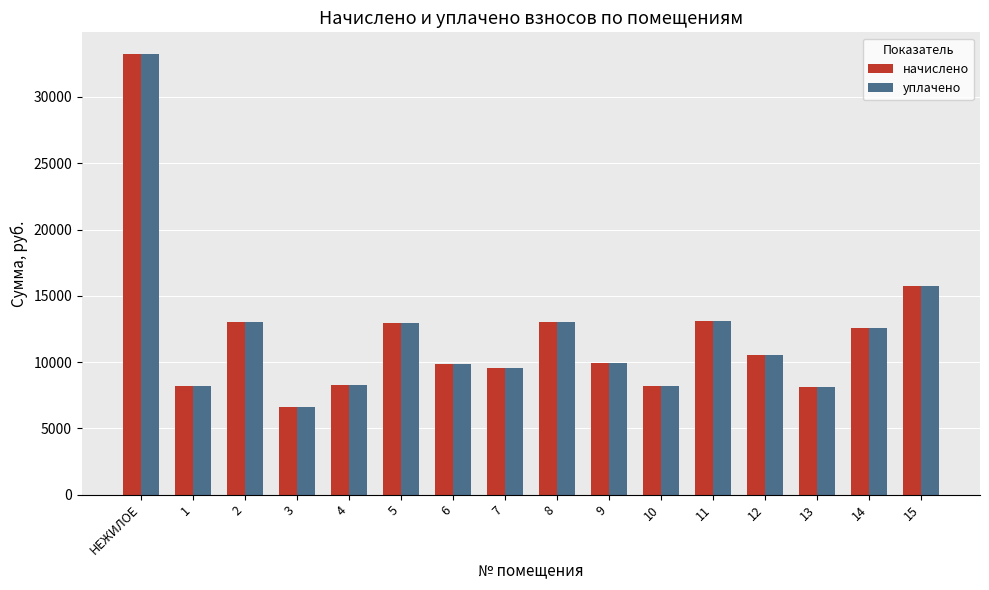

What is the lowest value of the начислено series?

6607.4